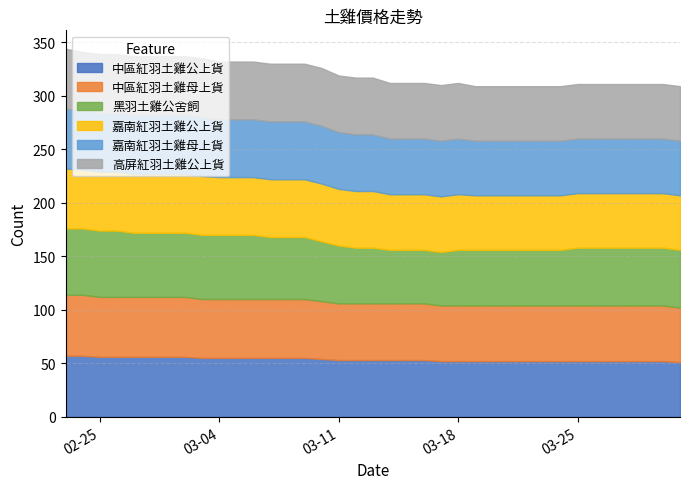

The value of 黑羽土雞公舍飼 at 2014/03/24 is 93. True or false?

False